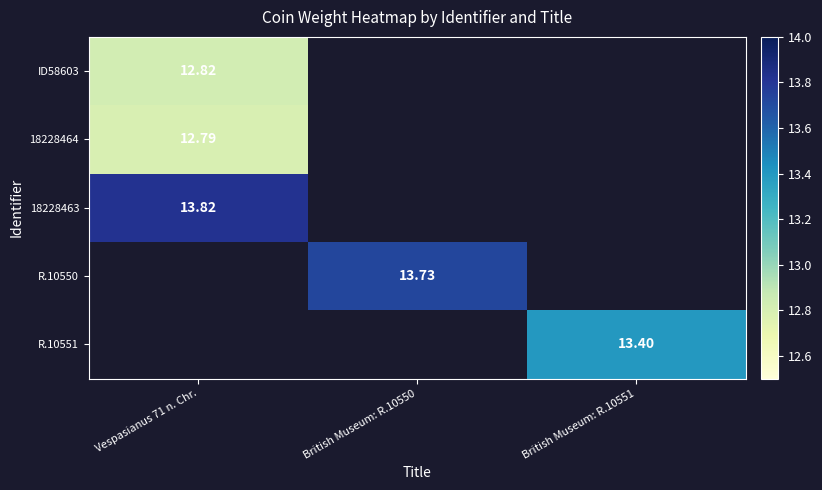

Between British Museum: R.10550 and Vespasianus 71 n. Chr., which is larger?

Vespasianus 71 n. Chr.